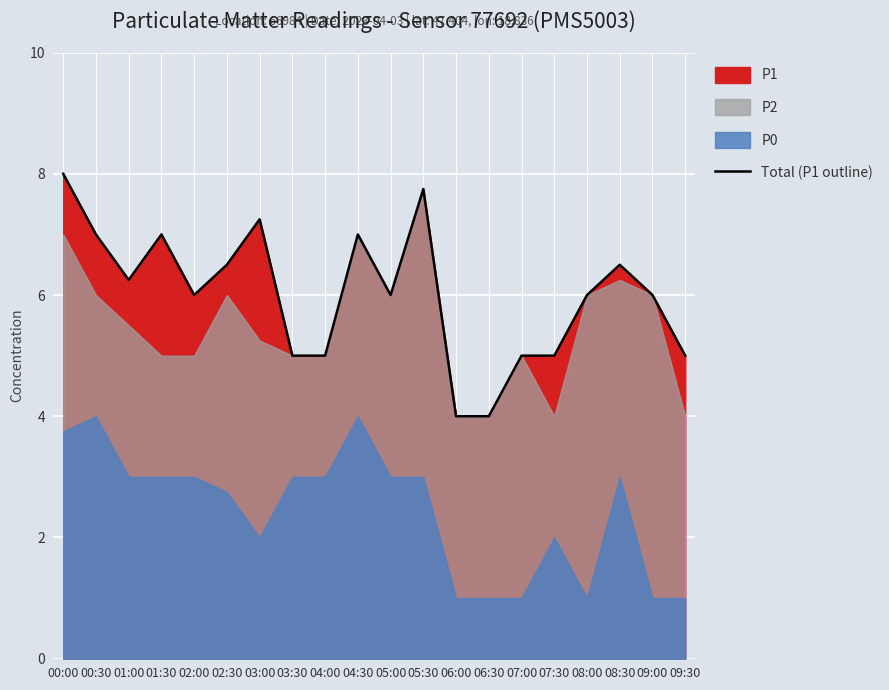

What is the average value?

6.0